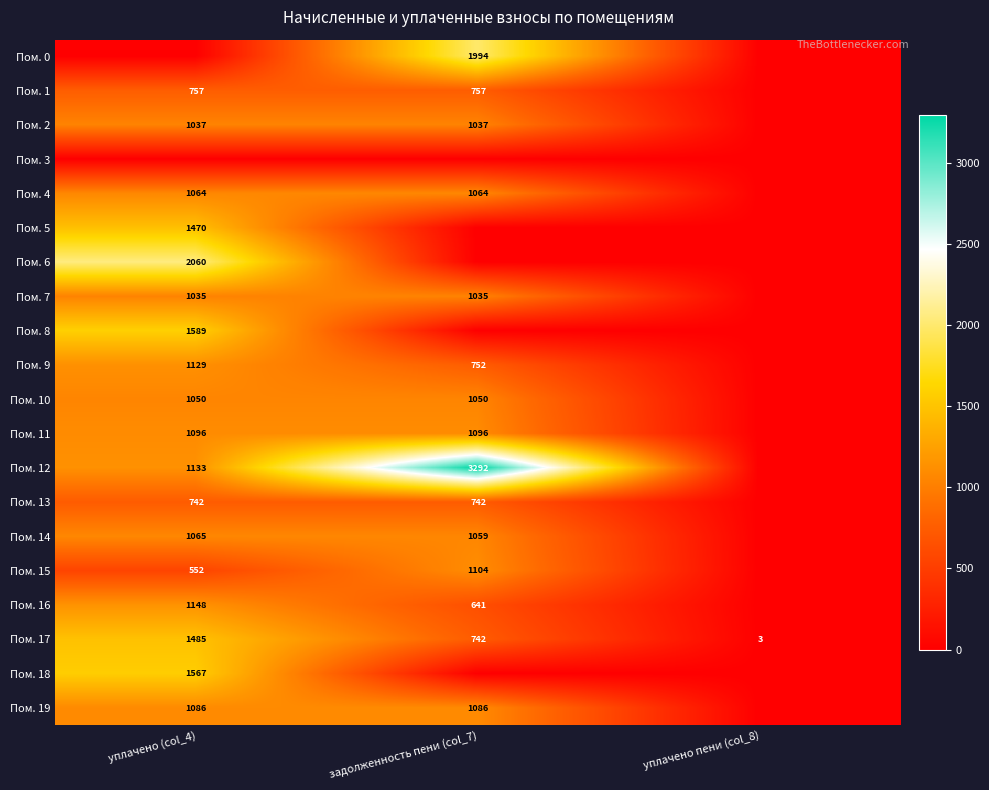

At which label does Пом. 17 reach its peak?

уплачено (col_4)